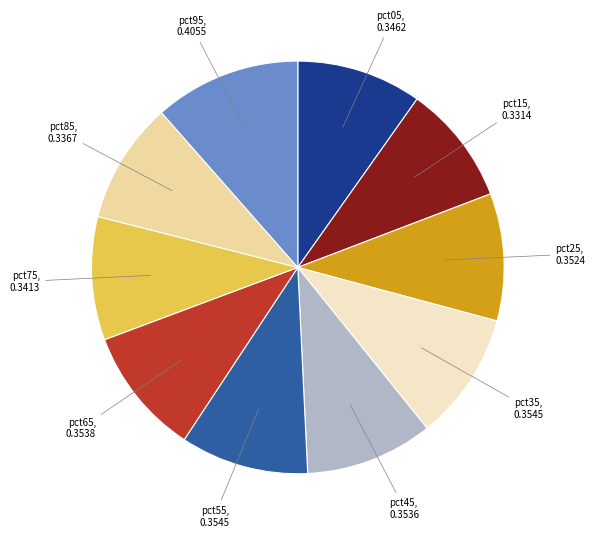

Combined, do pct95 and pct15 account for over 50%?

No